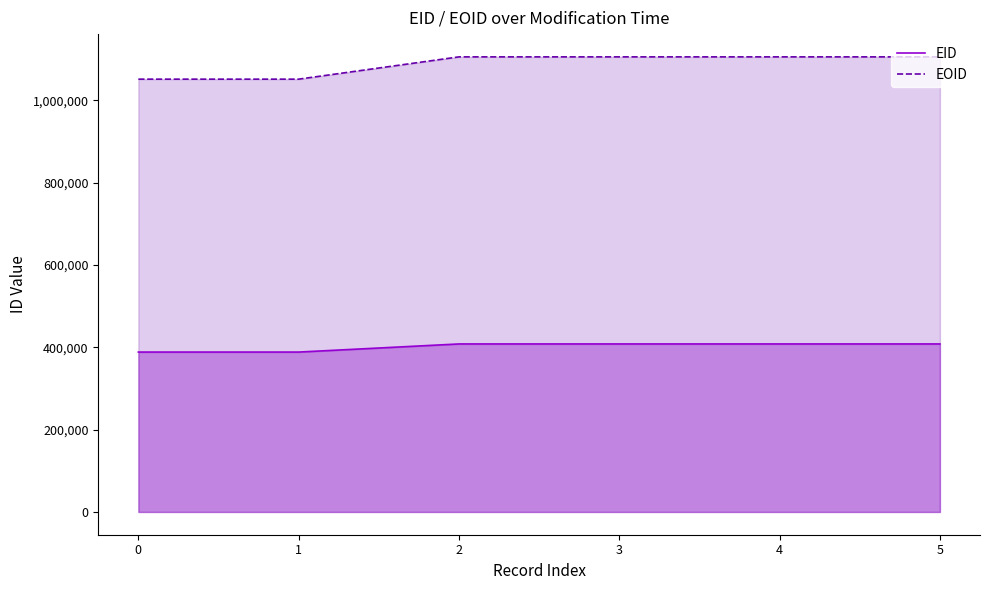

Read the EOID value at 4.

1105363